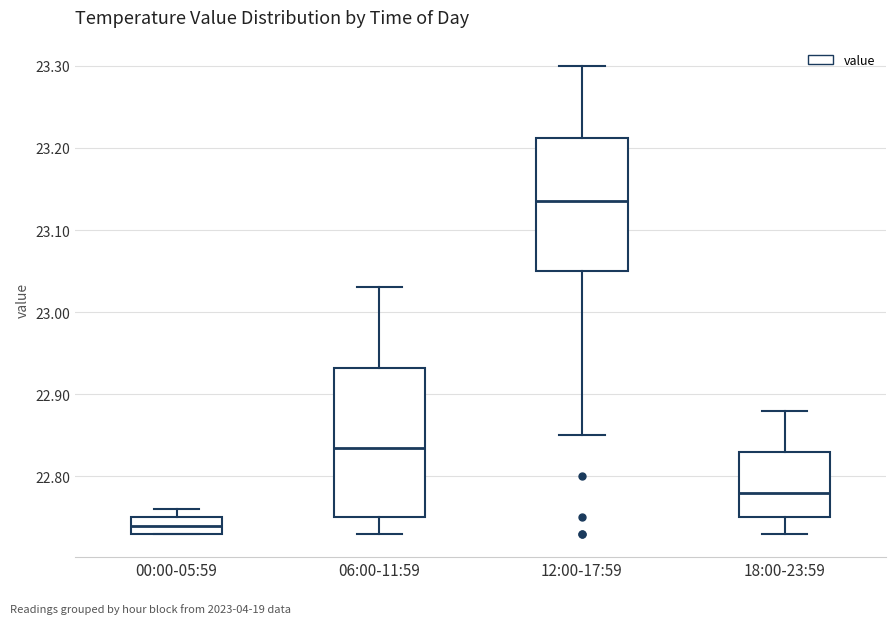

Reading left to right, transcribe this box plot: for each box, give where its median line is, the range the box spans, and where its two whiskers end, as read against the y-axis. The values are not printed on the chart, so give them approximately, as read against the axis.

00:00-05:59: median 22.74, box 22.73 to 22.75, whiskers 22.73 to 22.76
06:00-11:59: median 22.84, box 22.75 to 22.93, whiskers 22.73 to 23.03
12:00-17:59: median 23.14, box 23.05 to 23.21, whiskers 22.85 to 23.30
18:00-23:59: median 22.78, box 22.75 to 22.83, whiskers 22.73 to 22.88